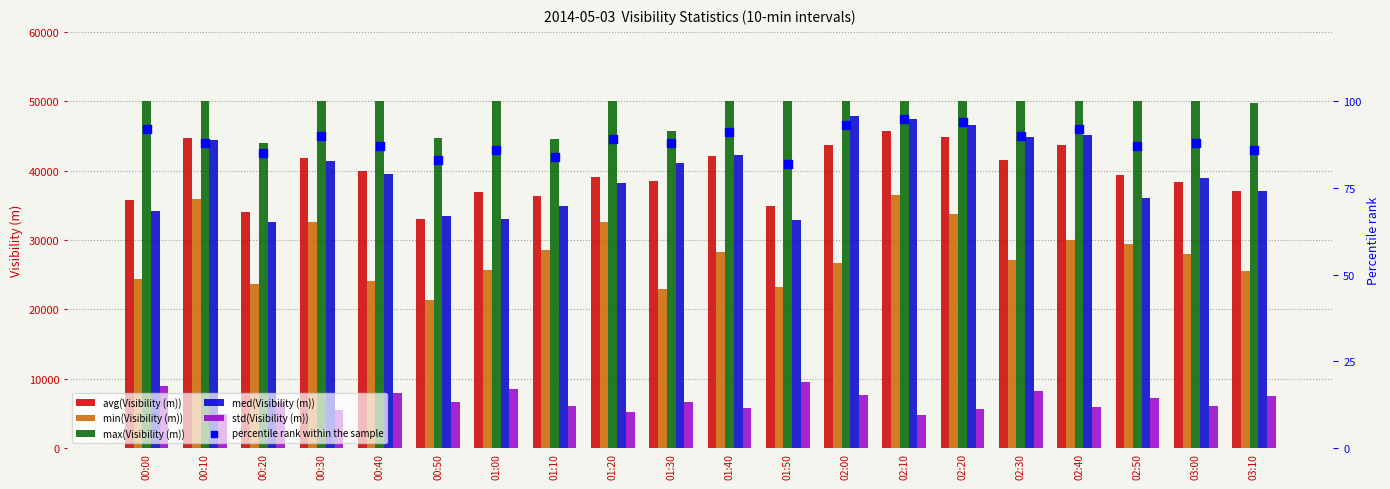

What is the total value across all series at 01:00?

154142